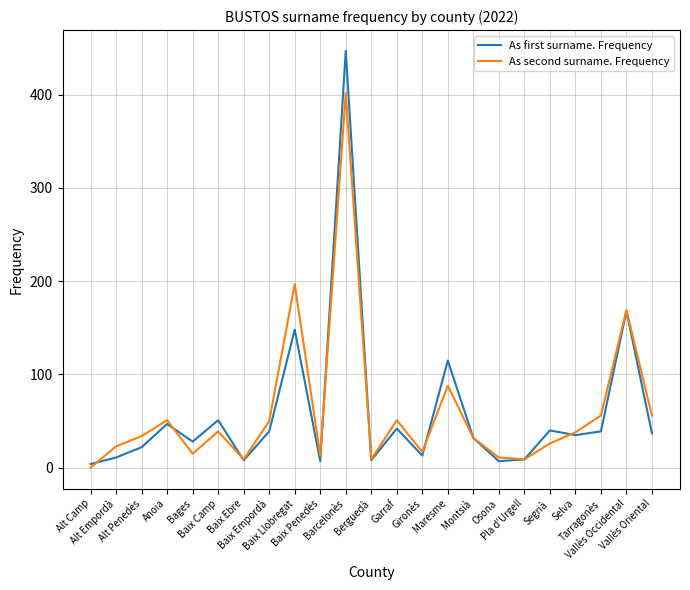

What are all the series names shown in the legend?

As first surname. Frequency, As second surname. Frequency